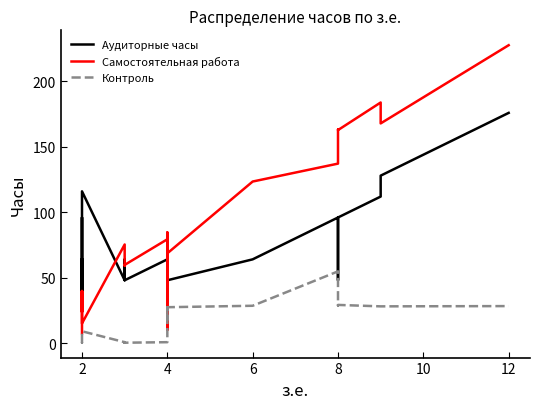

True or false: Самостоятельная работа and Контроль cross at least once.

True